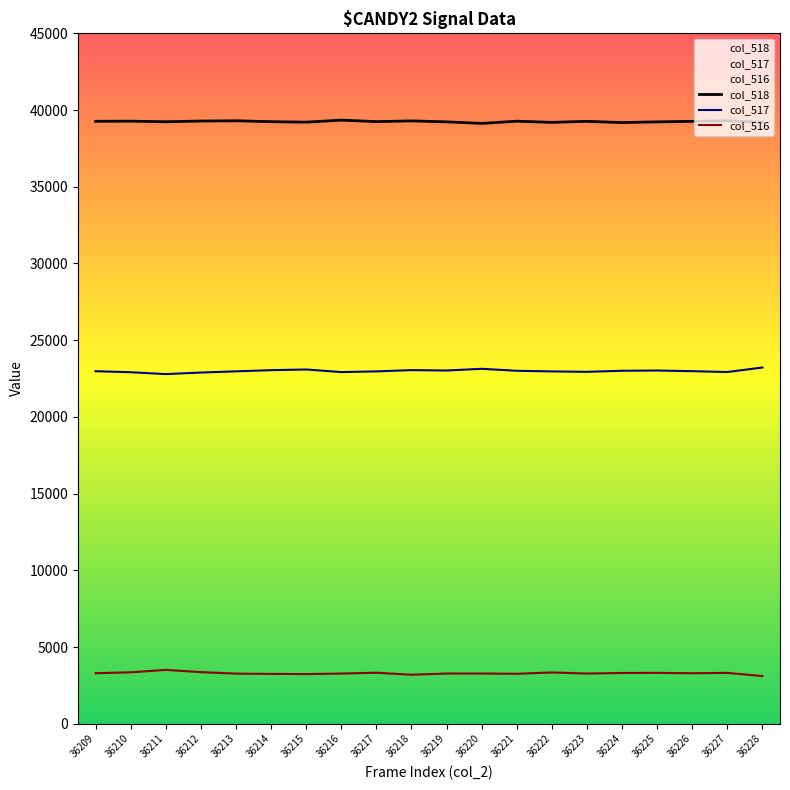

True or false: col_518 and col_517 cross at least once.

False